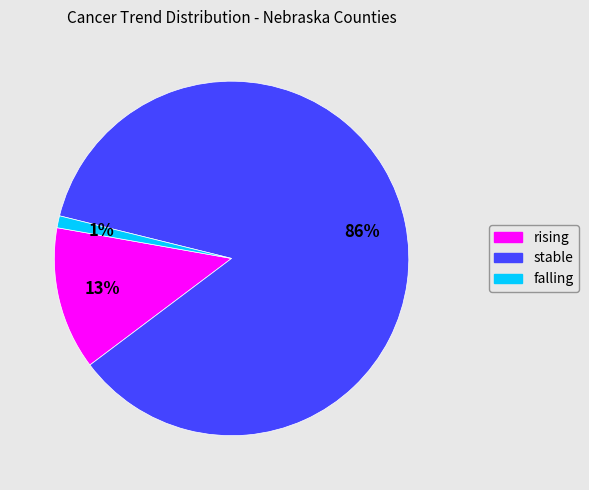

True or false: falling accounts for 1% of the total.

True